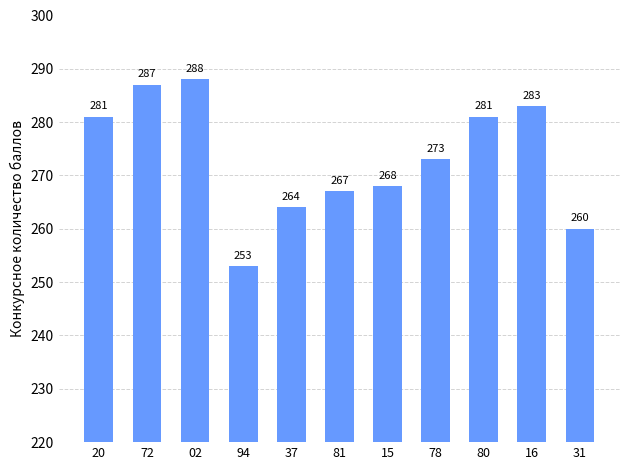

What is the greatest value displayed?

288